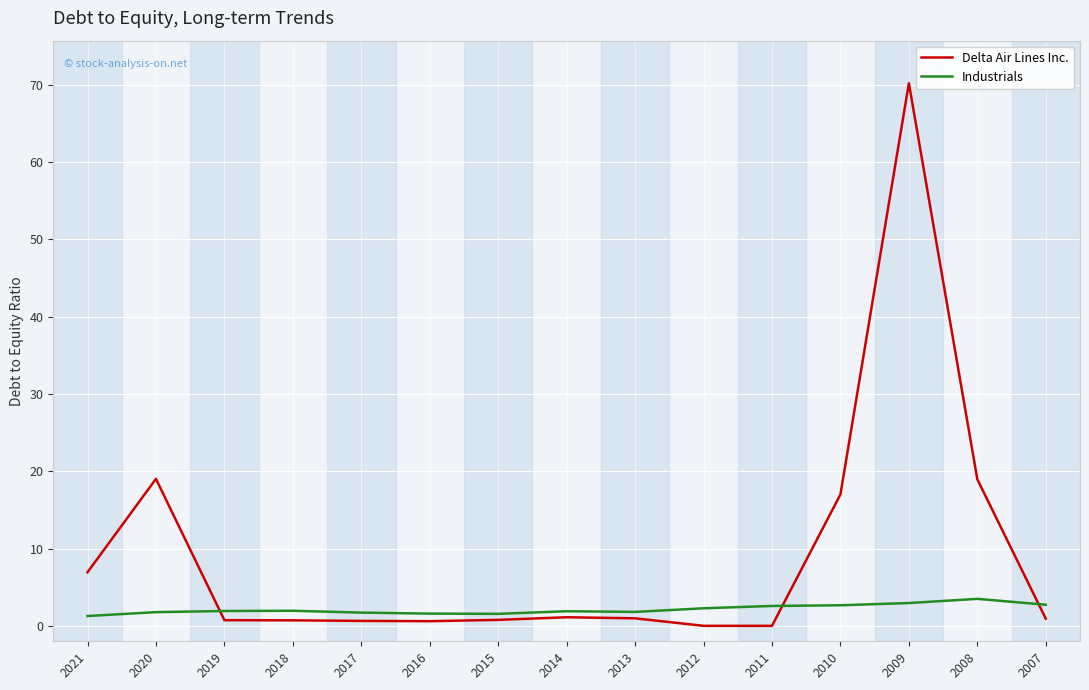

Rank the series by their average value, from highest to lowest.

Delta Air Lines Inc., Industrials